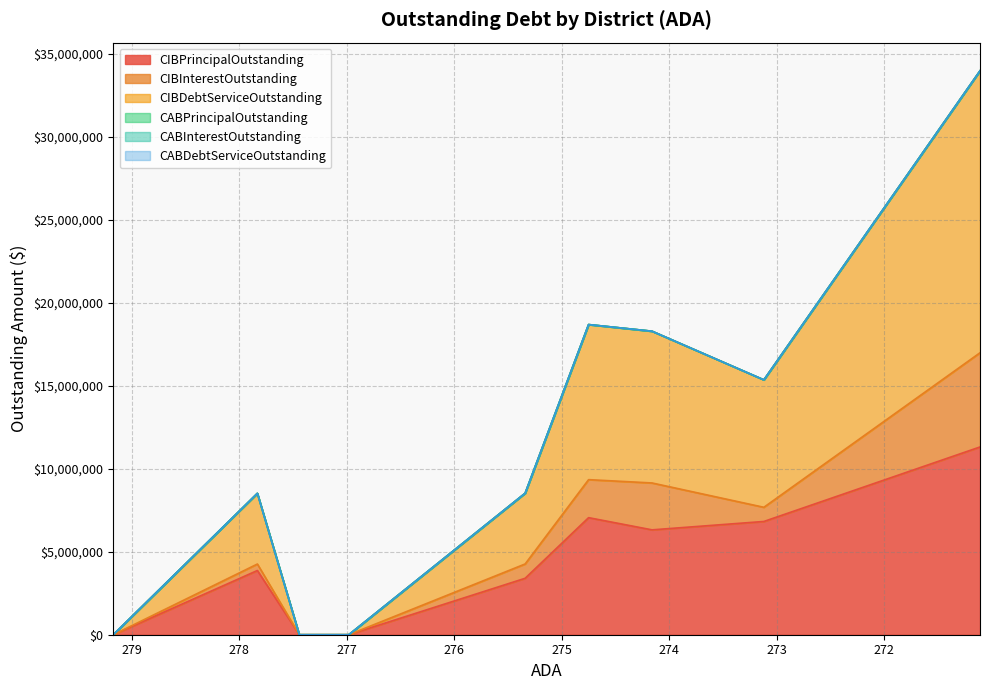

Which series has the largest total across all categories?

CIBDebtServiceOutstanding